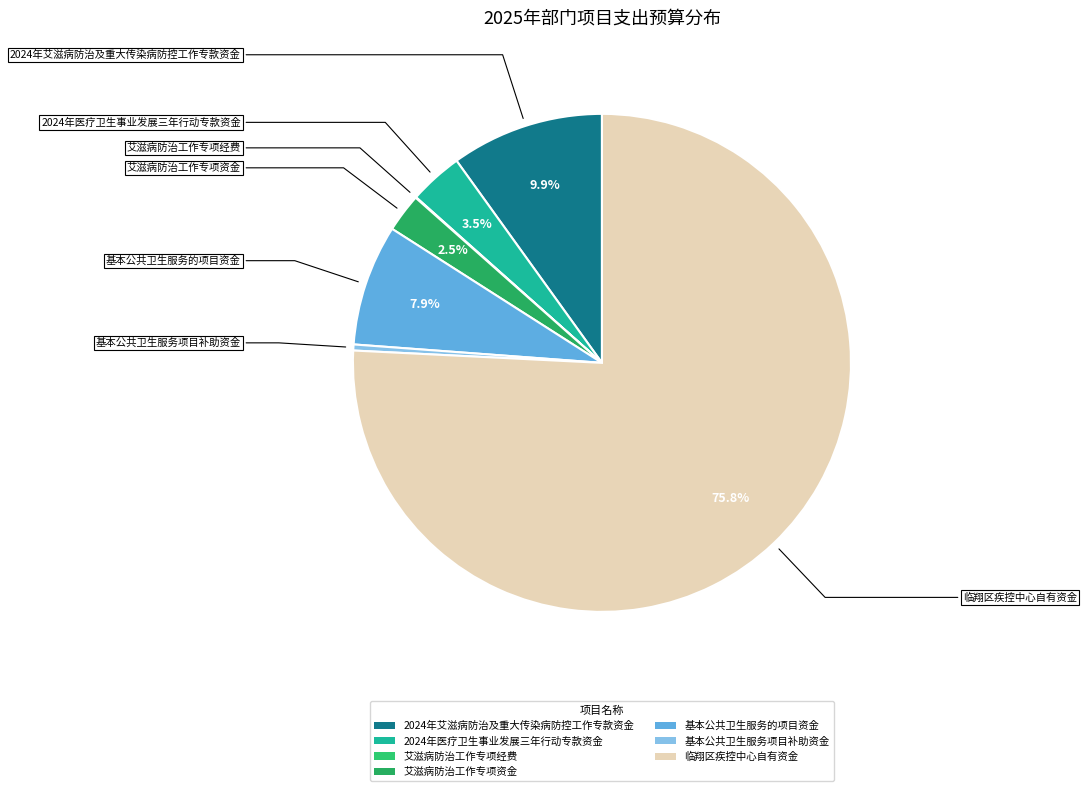

Do 基本公共卫生服务项目补助资金 and 临翔区疾控中心自有资金 together represent more than half of the pie?

Yes